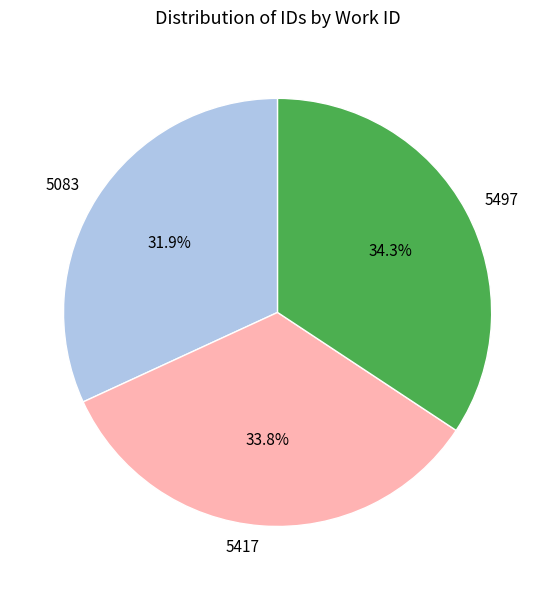

How many segments does this pie chart have?

3